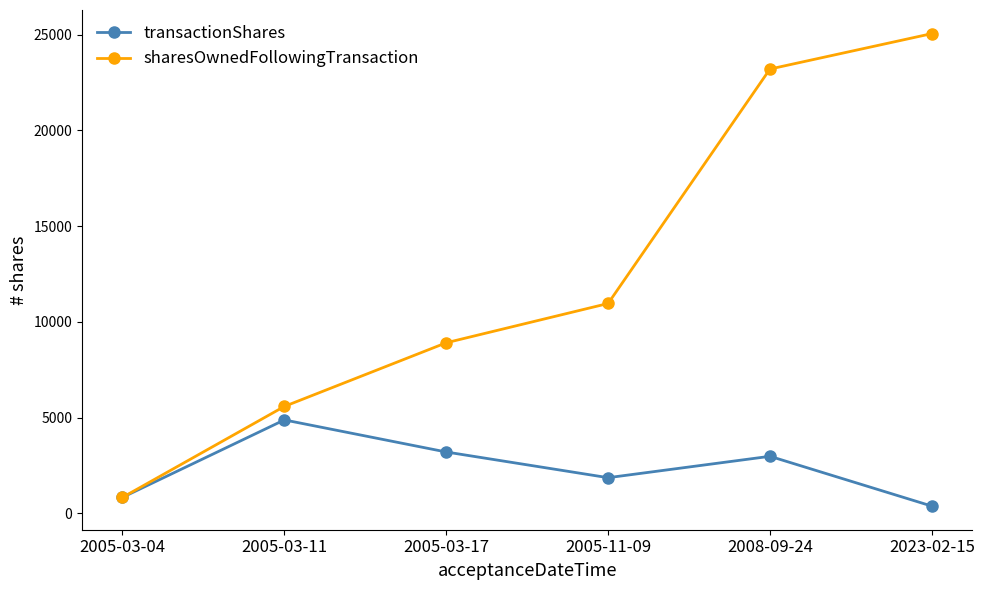

List the series in order of their peak value, highest first.

sharesOwnedFollowingTransaction, transactionShares